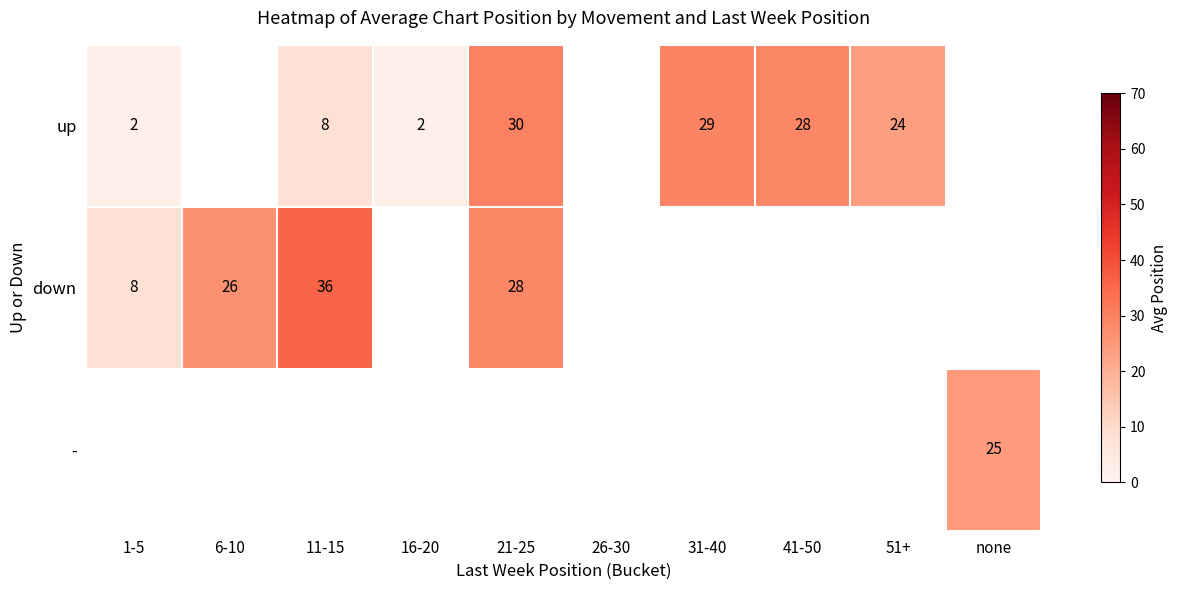

True or false: down has a value of 36 at 11-15.

True